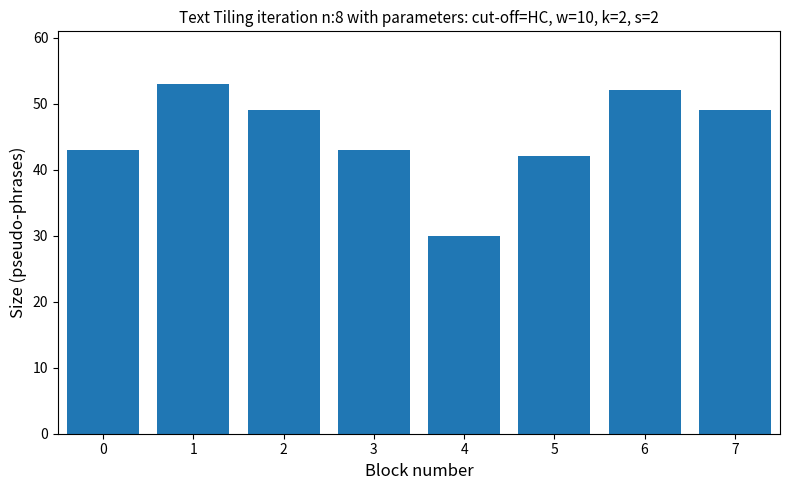

How many distinct data groups are displayed?

1